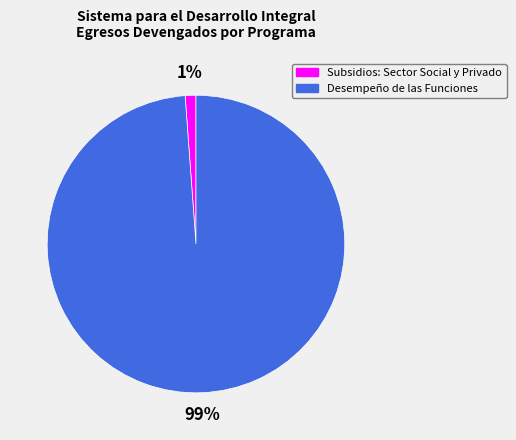

Combined, do Desempeño de las Funciones and Subsidios: Sector Social y Privado account for over 50%?

Yes